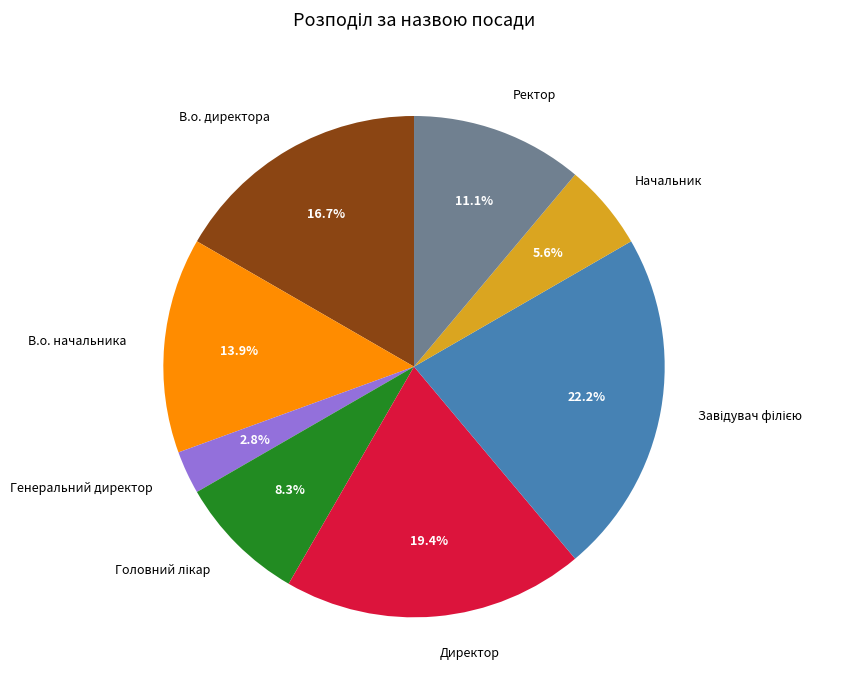

Which category has the smallest portion of the pie?

Генеральний директор